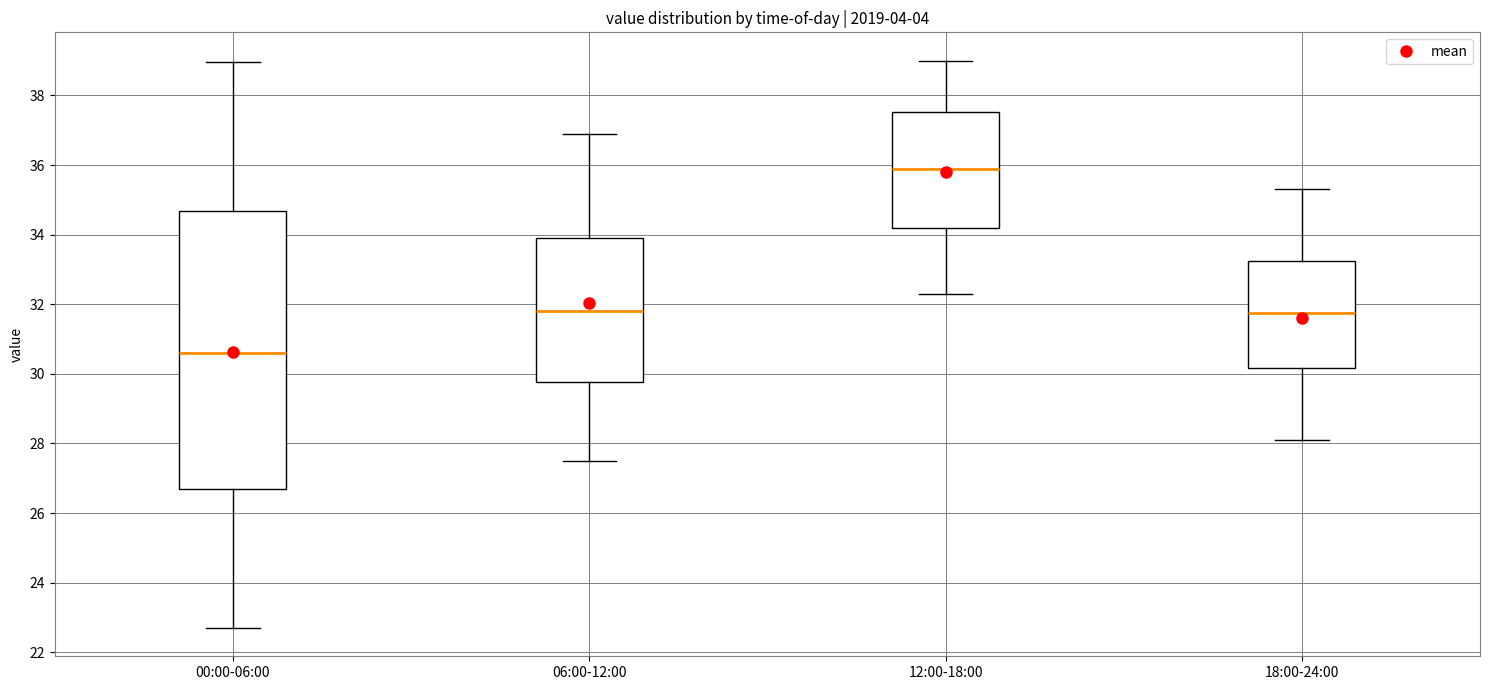

Reading left to right, transcribe this box plot: for each box, give where its median line is, the range the box spans, and where its two whiskers end, as read against the y-axis. The values are not printed on the chart, so give them approximately, as read against the axis.

00:00-06:00: median 30.6, box 26.6 to 34.6, whiskers 22.8 to 39.0
06:00-12:00: median 31.8, box 29.8 to 34.0, whiskers 27.6 to 37.0
12:00-18:00: median 36.0, box 34.2 to 37.6, whiskers 32.4 to 39.0
18:00-24:00: median 31.8, box 30.2 to 33.2, whiskers 28.2 to 35.4